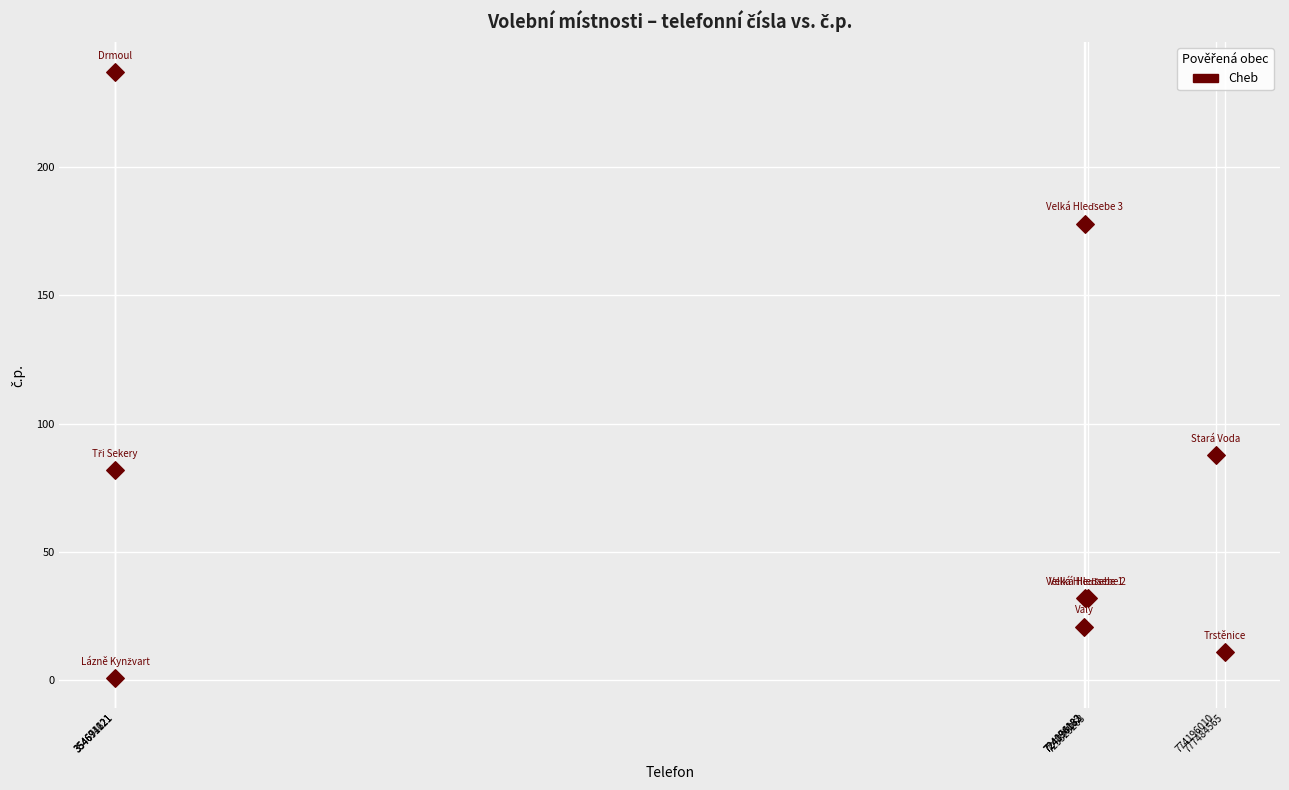

What Y value in the scatter plot is closest to 119?

88